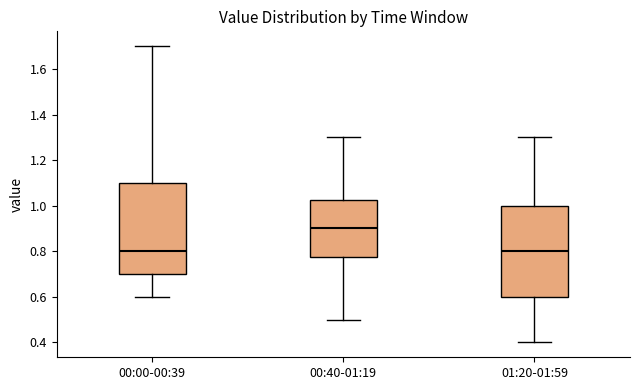

Reading left to right, transcribe this box plot: for each box, give where its median line is, the range the box spans, and where its two whiskers end, as read against the y-axis. The values are not printed on the chart, so give them approximately, as read against the axis.

00:00-00:39: median 0.80, box 0.70 to 1.10, whiskers 0.60 to 1.70
00:40-01:19: median 0.90, box 0.78 to 1.02, whiskers 0.50 to 1.30
01:20-01:59: median 0.80, box 0.60 to 1.00, whiskers 0.40 to 1.30